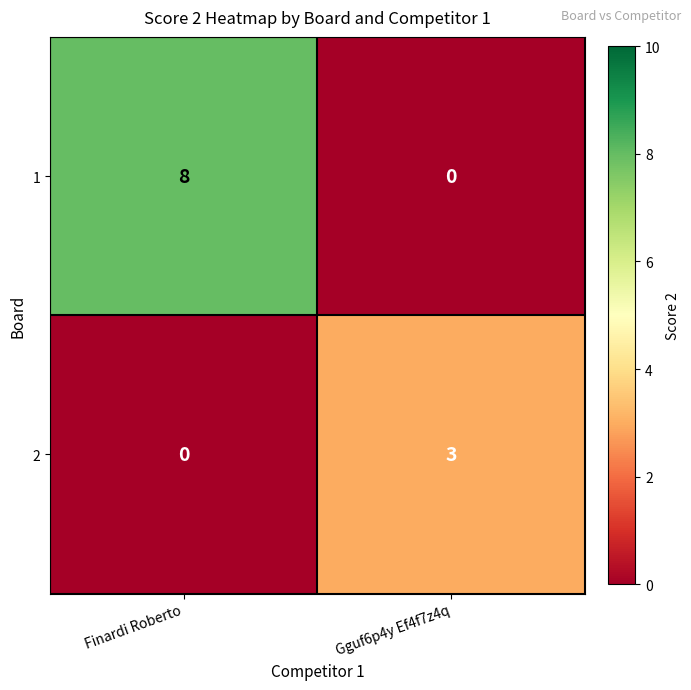

At which category is the sum across all series the highest?

Finardi Roberto